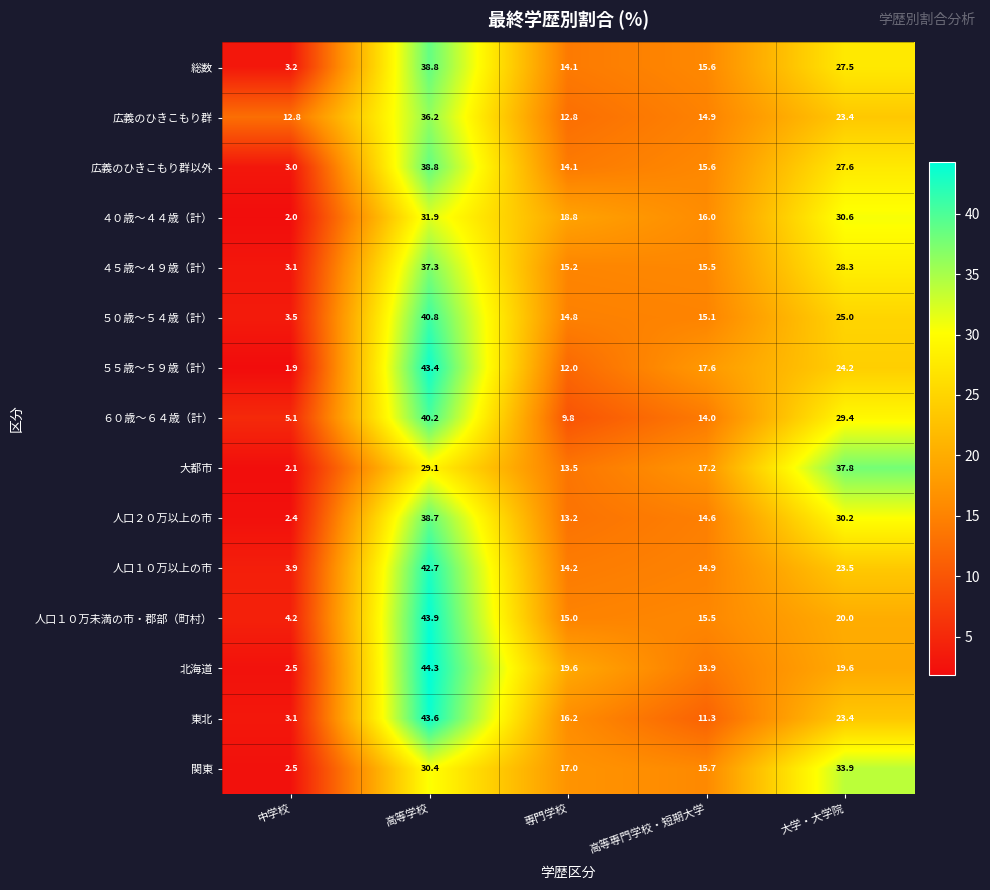

How many distinct data groups are displayed?

15